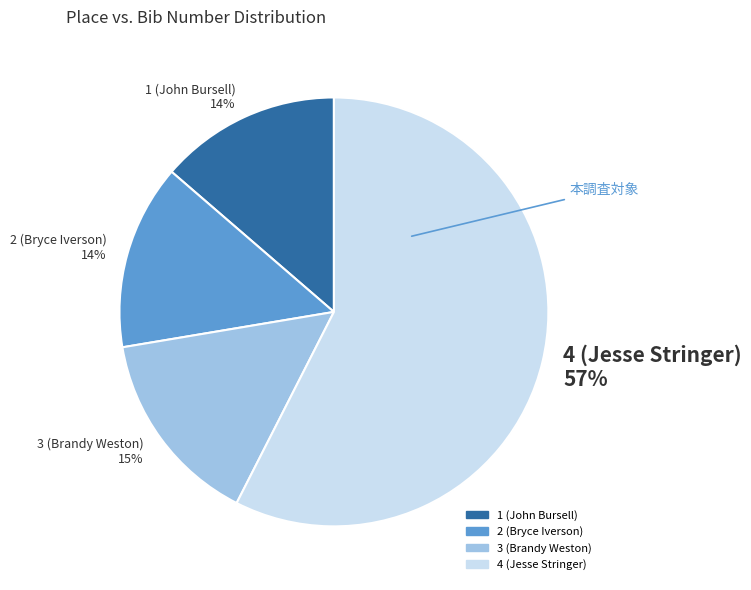

What is the ratio of the value at 2 (Bryce Iverson) 14% to the value at 1 (John Bursell) 14%?

1.0